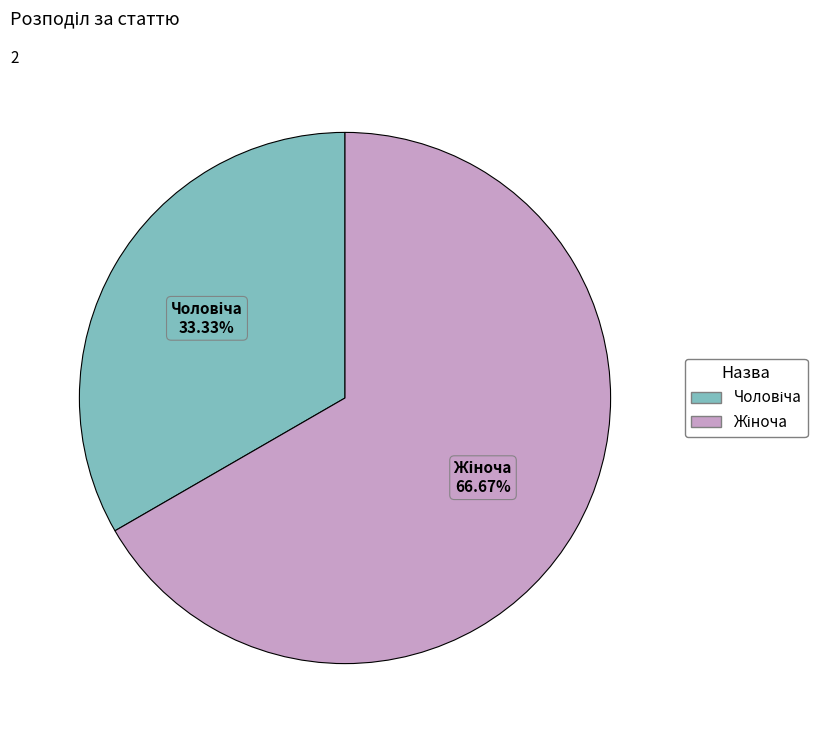

Is there a majority slice in this chart?

Yes